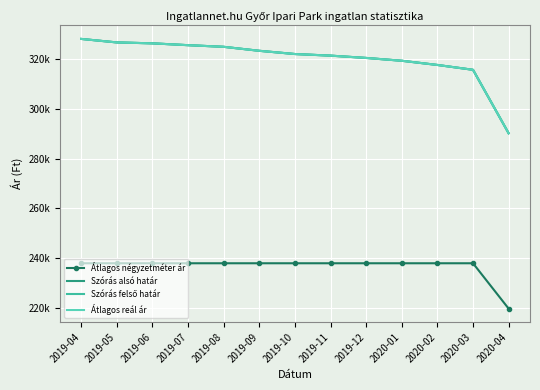

At which category is the sum across all series the highest?

2019-04